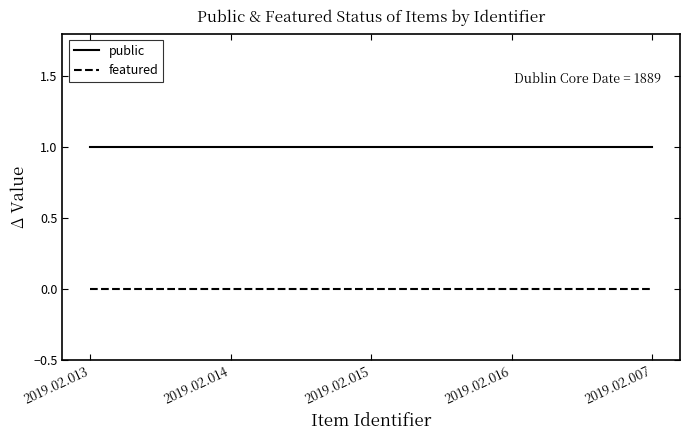

At 2019.02.013, list the series in order from smallest to largest.

featured, public